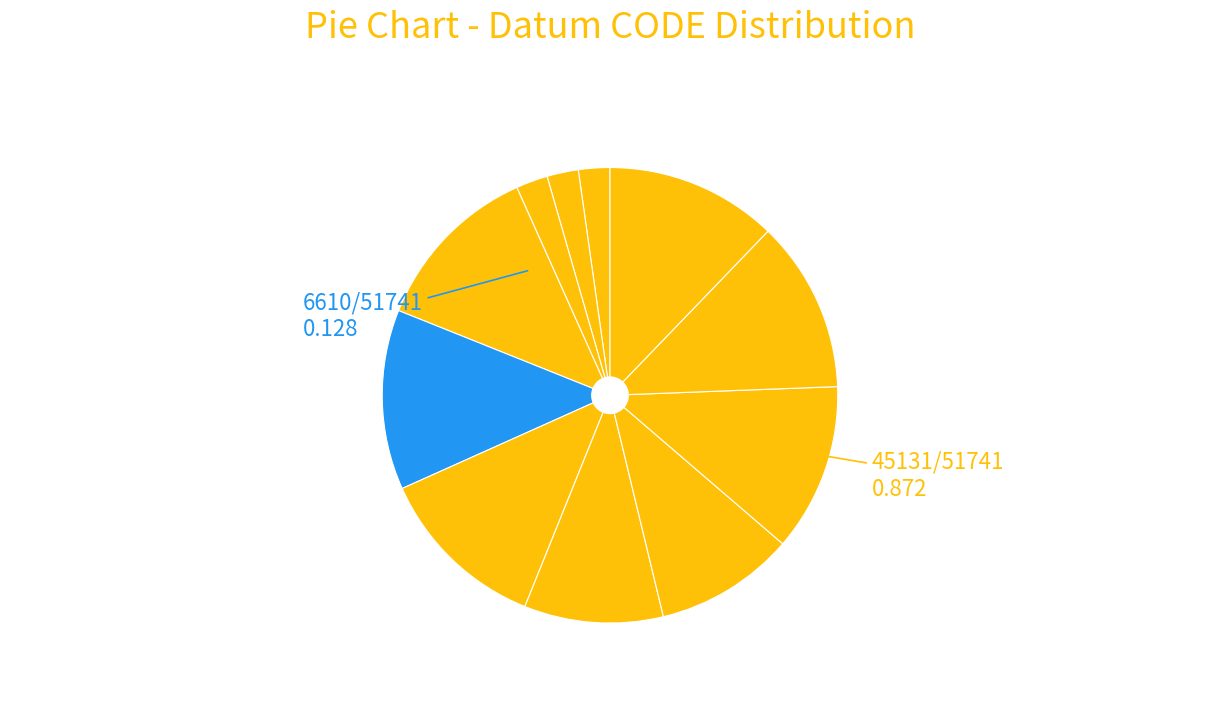

How many slices are in this pie chart?

11